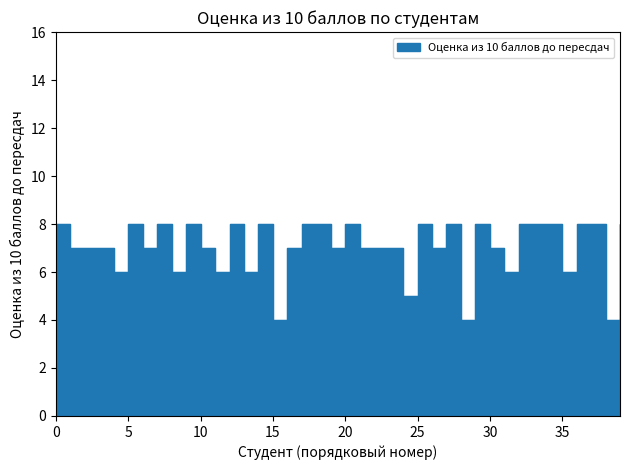

What is the minimum value shown in the chart?

4